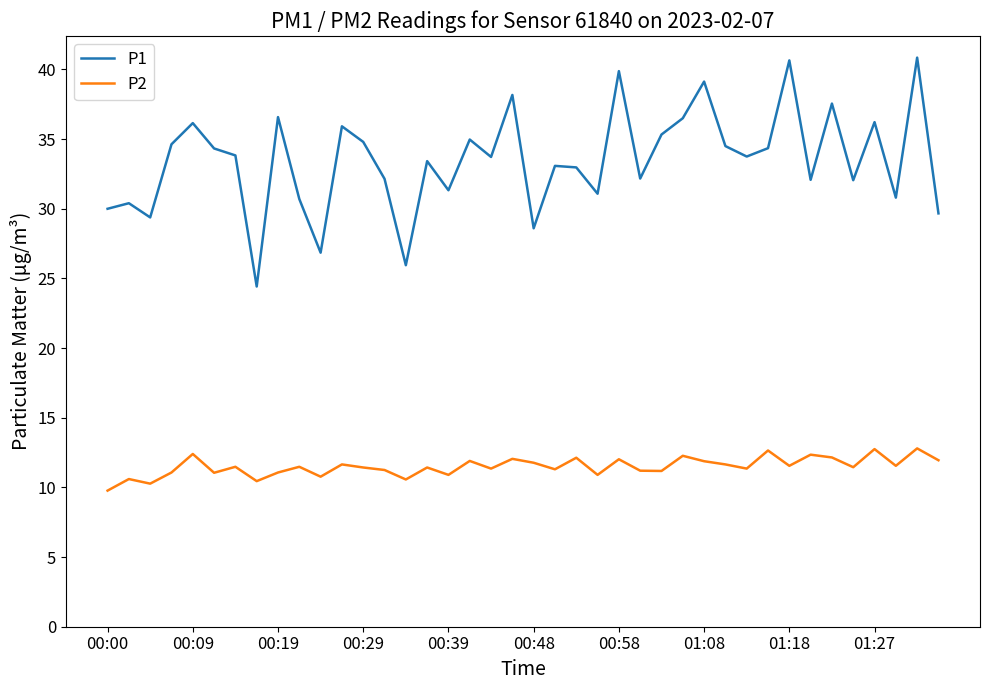

What is the difference between the maximum and minimum values in the P1 series?

16.4